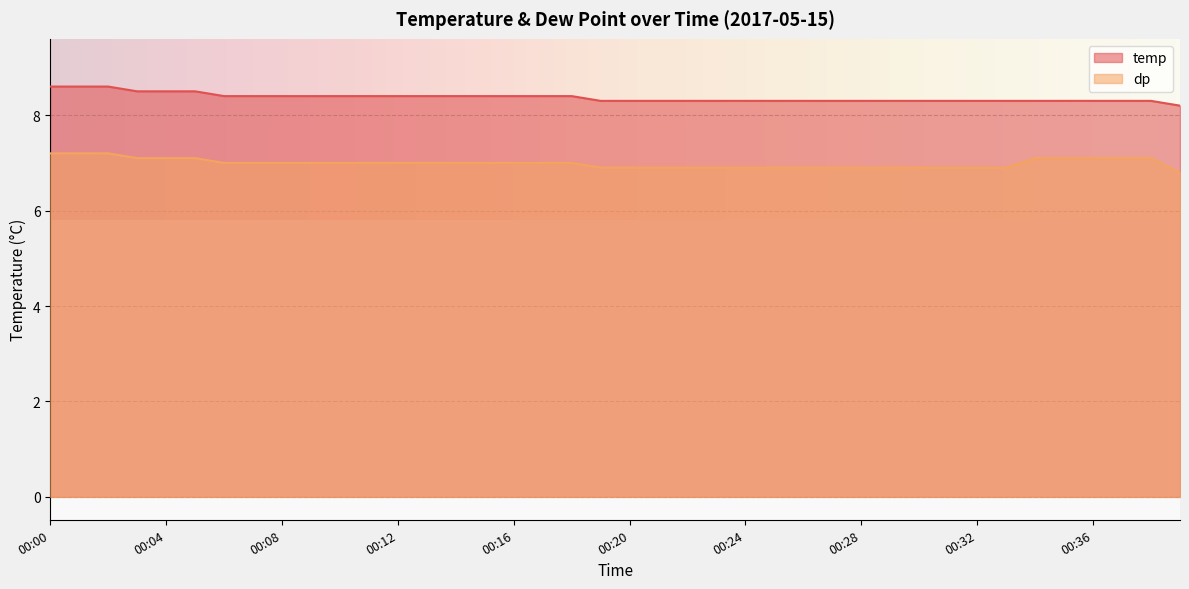

Rank the series by their maximum value, from lowest to highest.

dp, temp